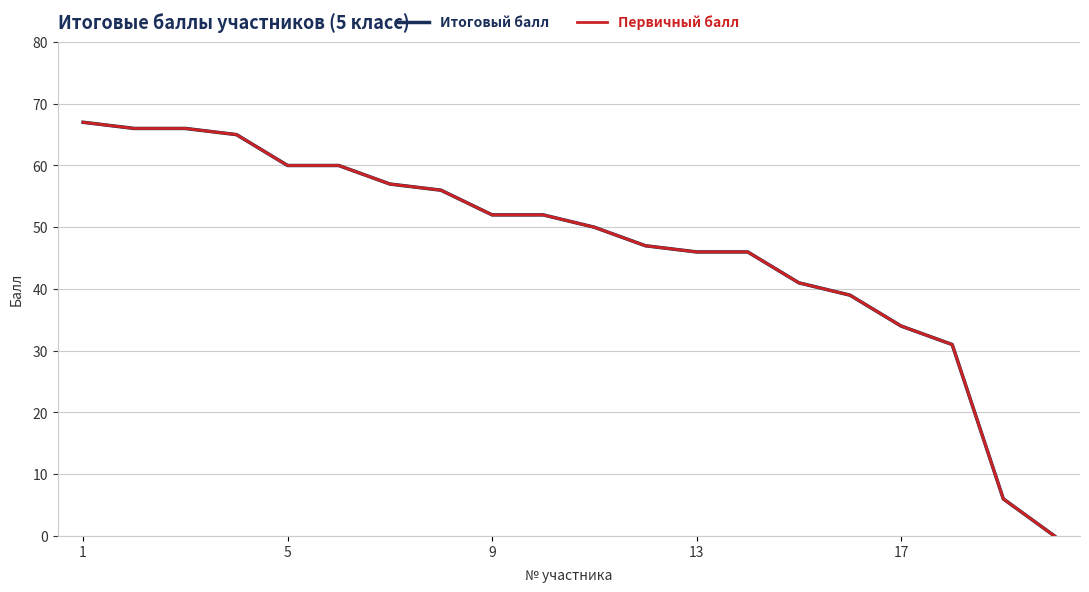

True or false: Первичный балл and Итоговый балл cross at least once.

False